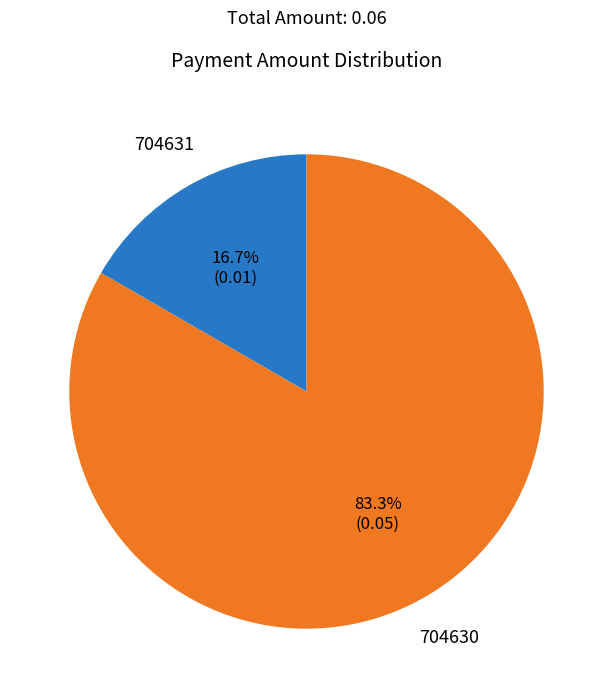

To the nearest percent, what is the difference between the largest and smallest slice percentages?

67%